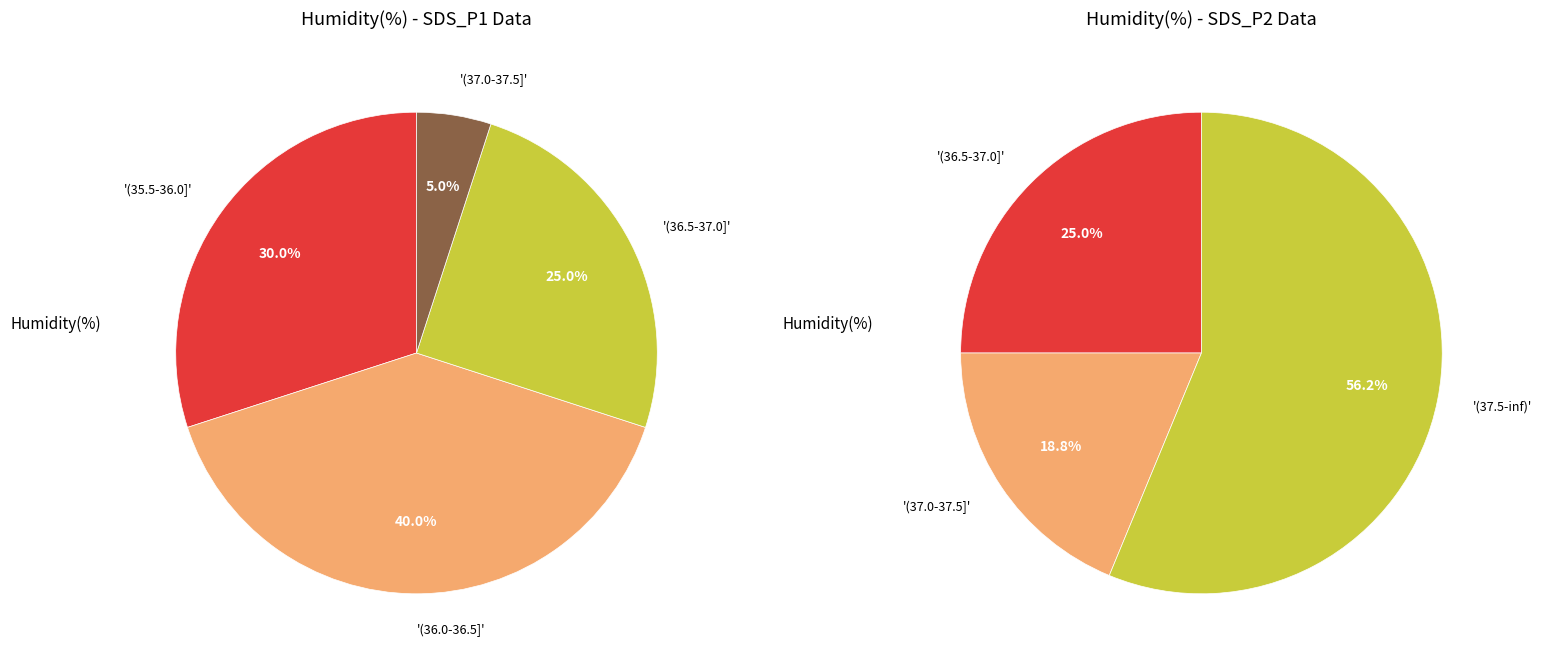

Does any single category account for the majority?

No